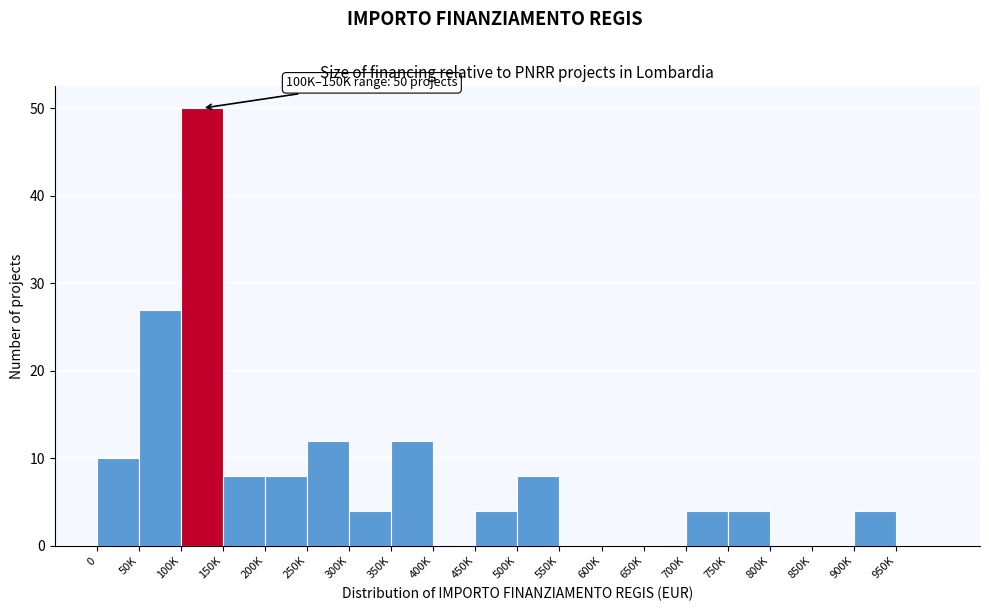

Reading left to right, list all the values displayed in this chart.

0=10	50K=27	100K=50	150K=8	200K=8	250K=12	300K=4	350K=12	400K=0	450K=4	500K=8	550K=0	600K=0	650K=0	700K=4	750K=4	800K=0	850K=0	900K=4	950K=0